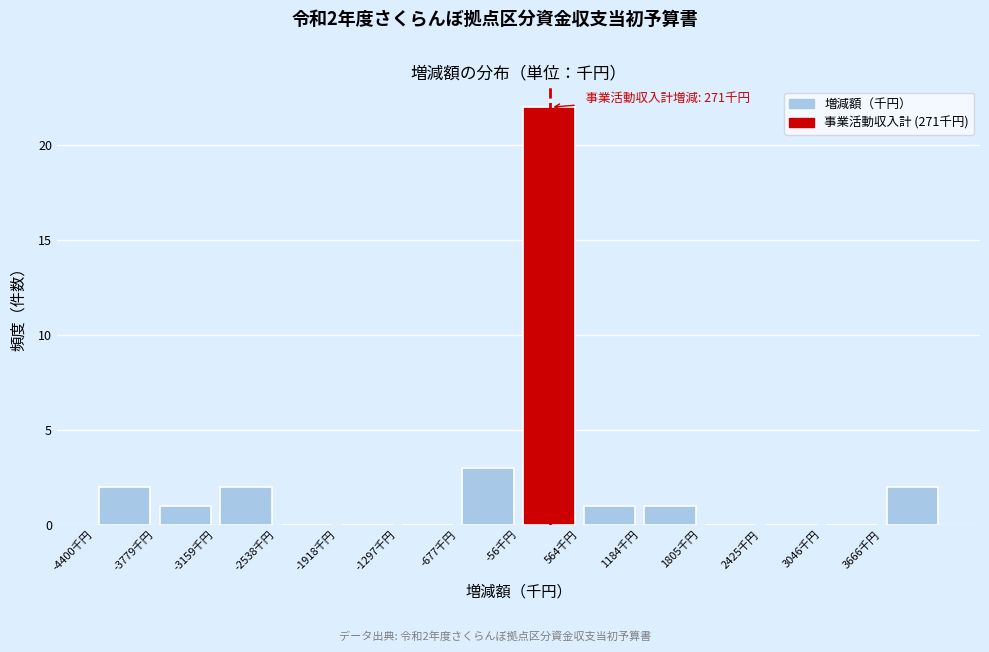

Which range on the x-axis has the tallest bar?

-100 to 600